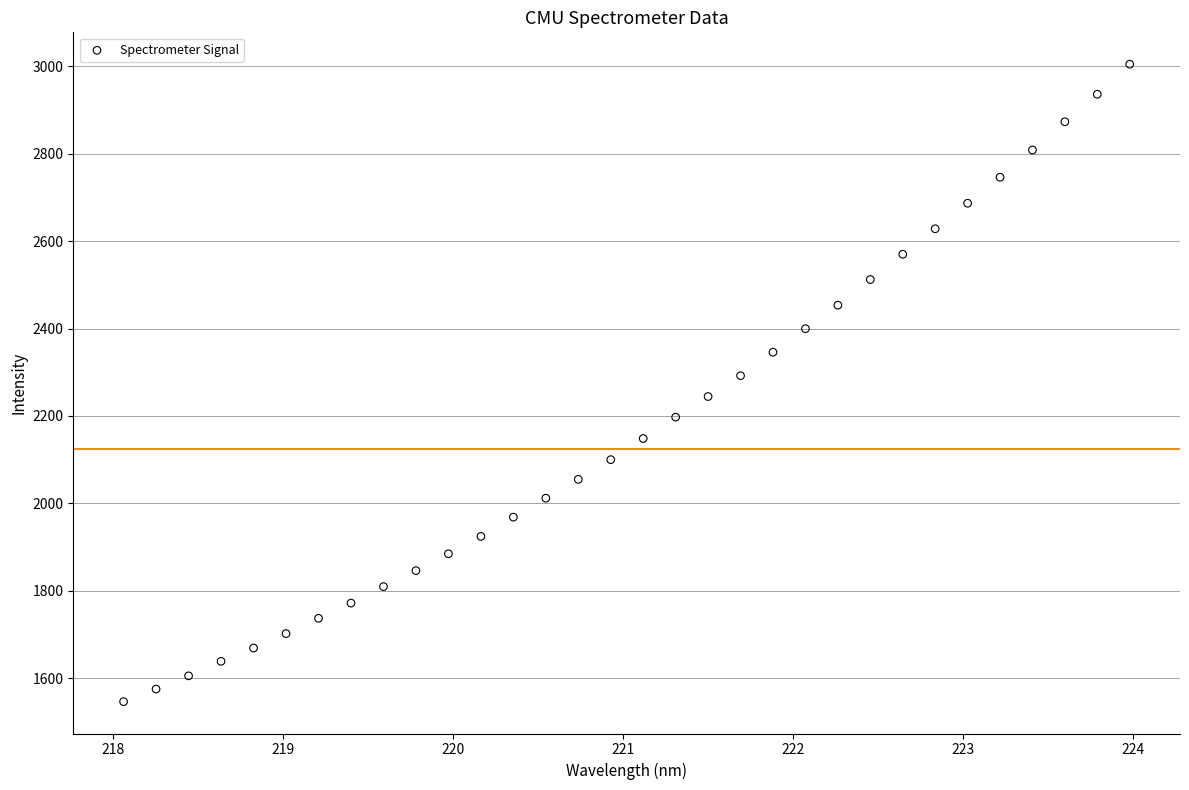

What is the range of Y values (max minus min)?

1458.4